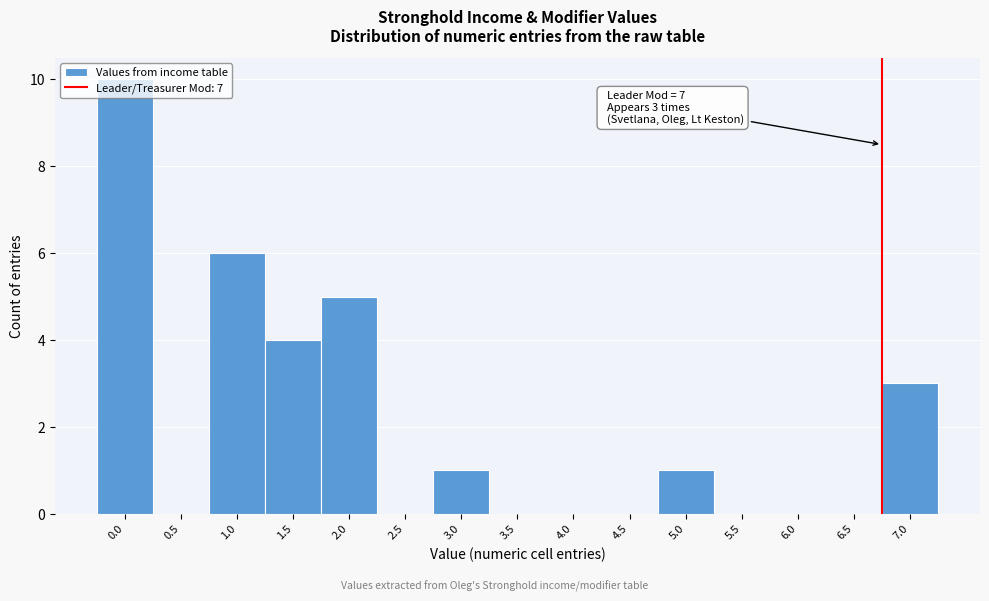

What is the sum of the values at 4.5 and 7.0?

3